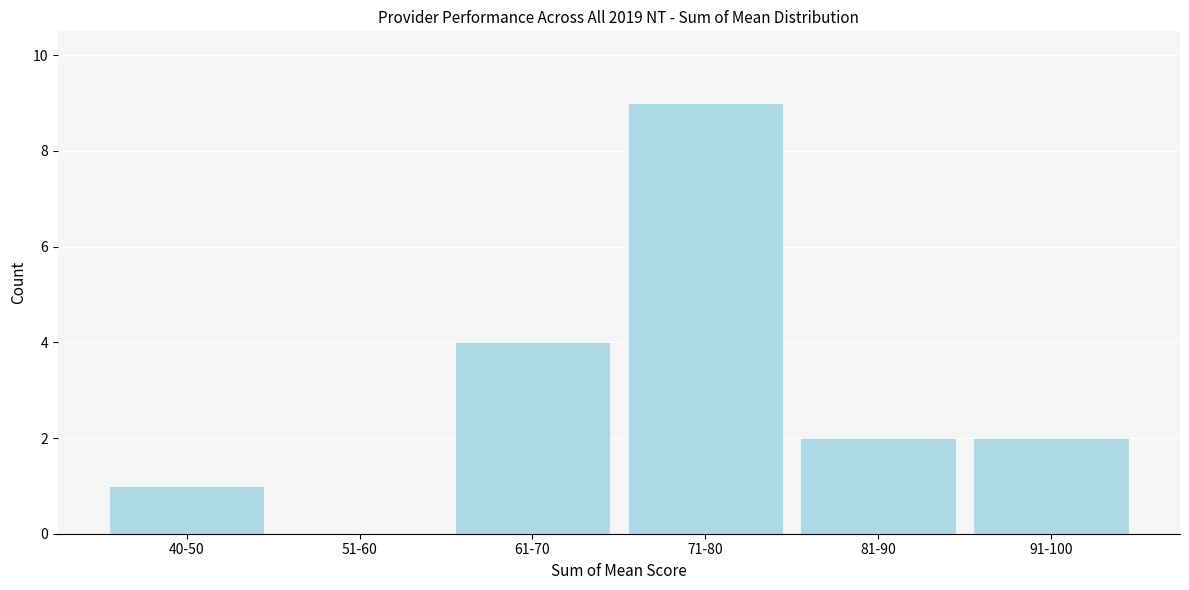

Reading left to right, extract all data points from this chart.

40-50=1	51-60=0	61-70=4	71-80=9	81-90=2	91-100=2